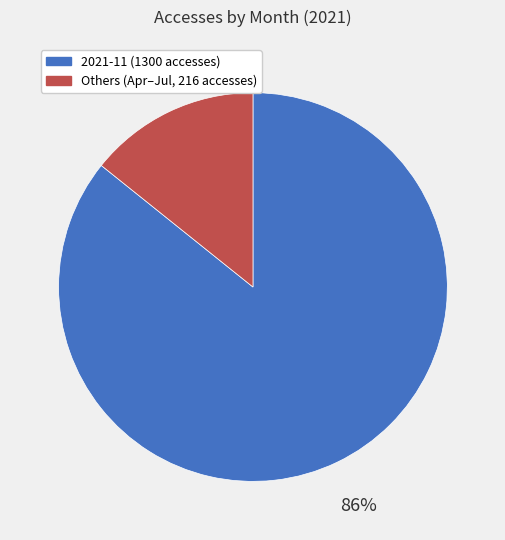

How many slices are in this pie chart?

2